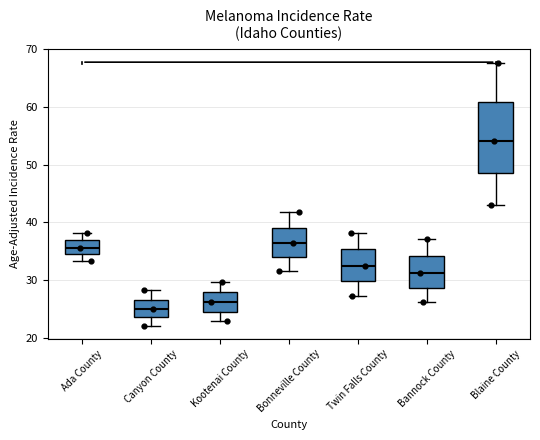

Which box has the highest median line?

Blaine County